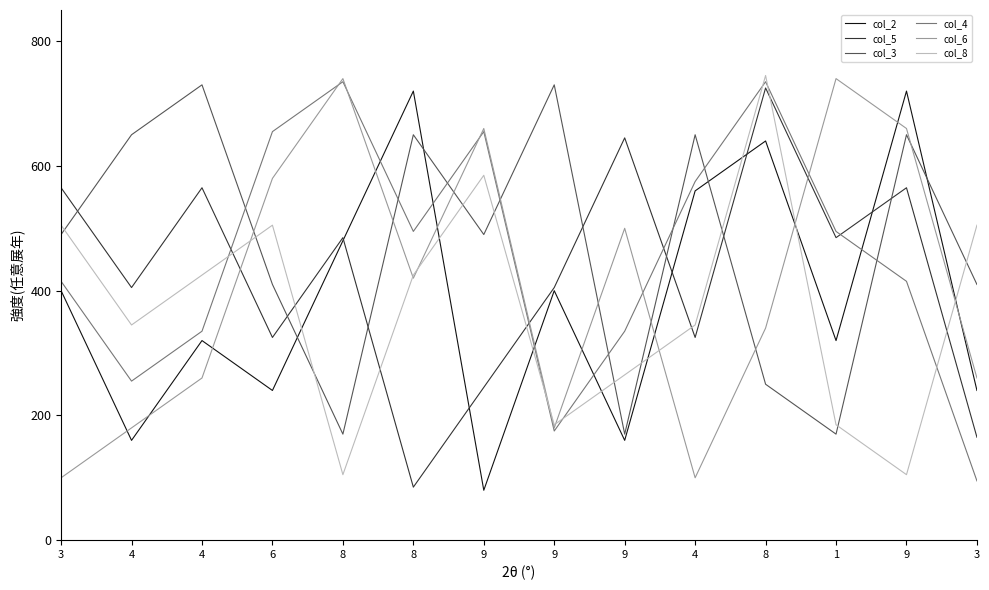

What are all the series names shown in the legend?

col_2, col_5, col_3, col_4, col_6, col_8